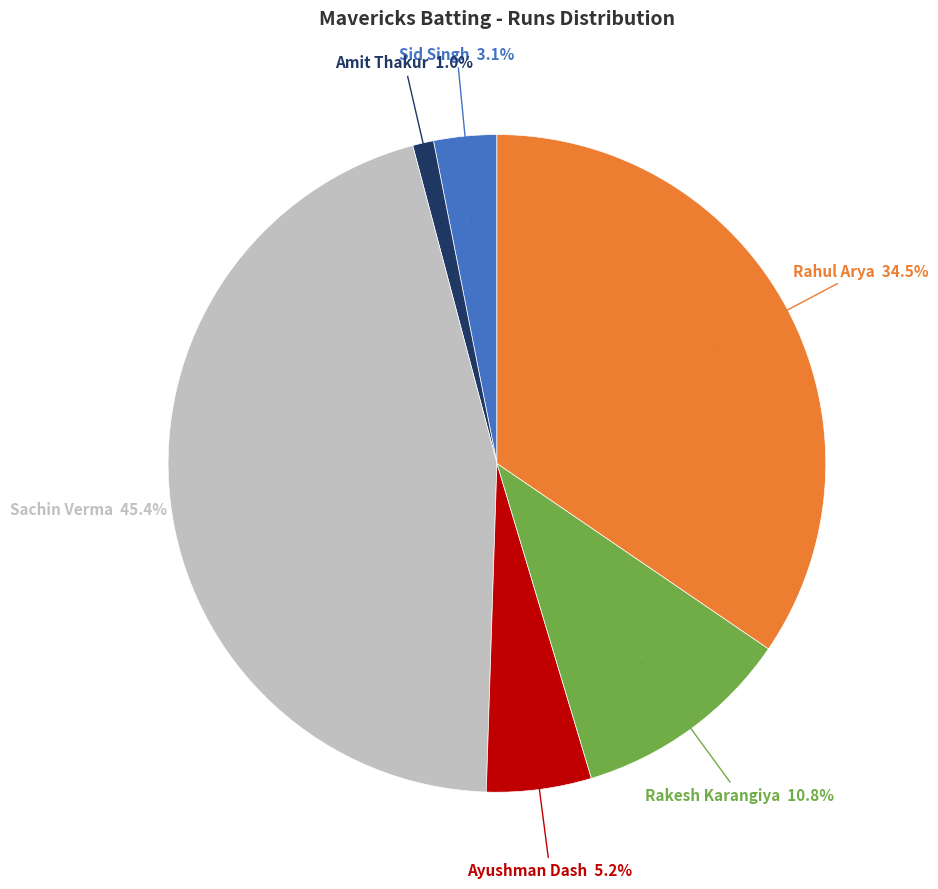

What is the largest slice in the pie chart?

Sachin Verma